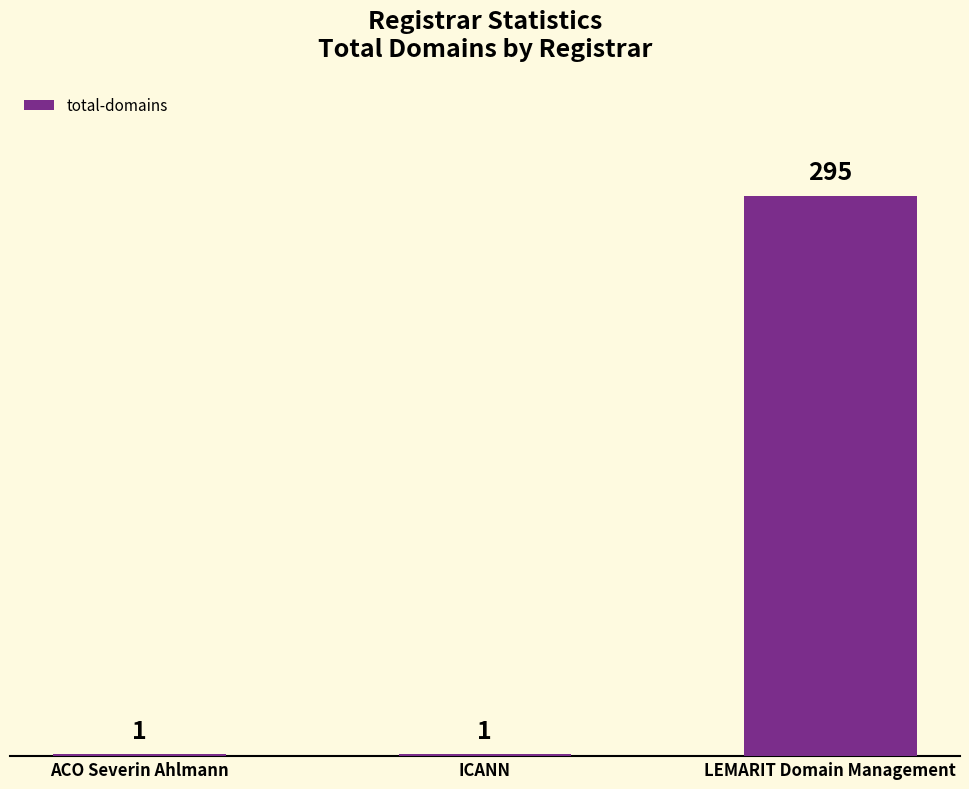

What is the average value?

99